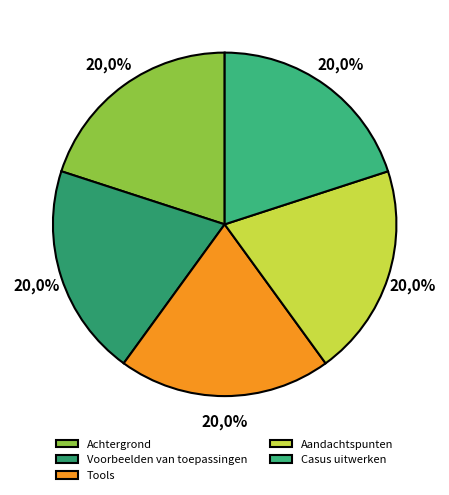

The Aandachtspunten slice represents 25% of the pie. True or false?

False